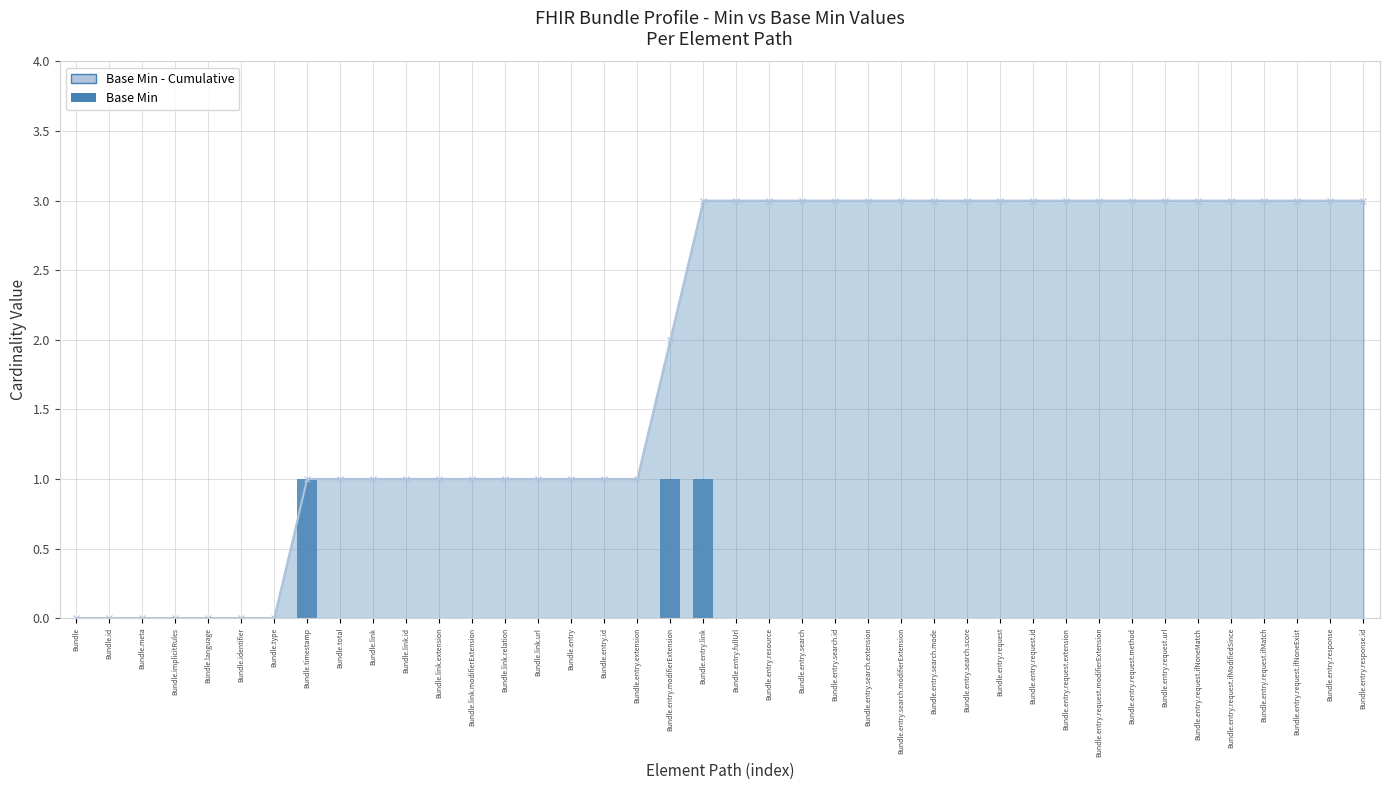

Which series has the largest range (max minus min)?

Base Min - Cumulative Line